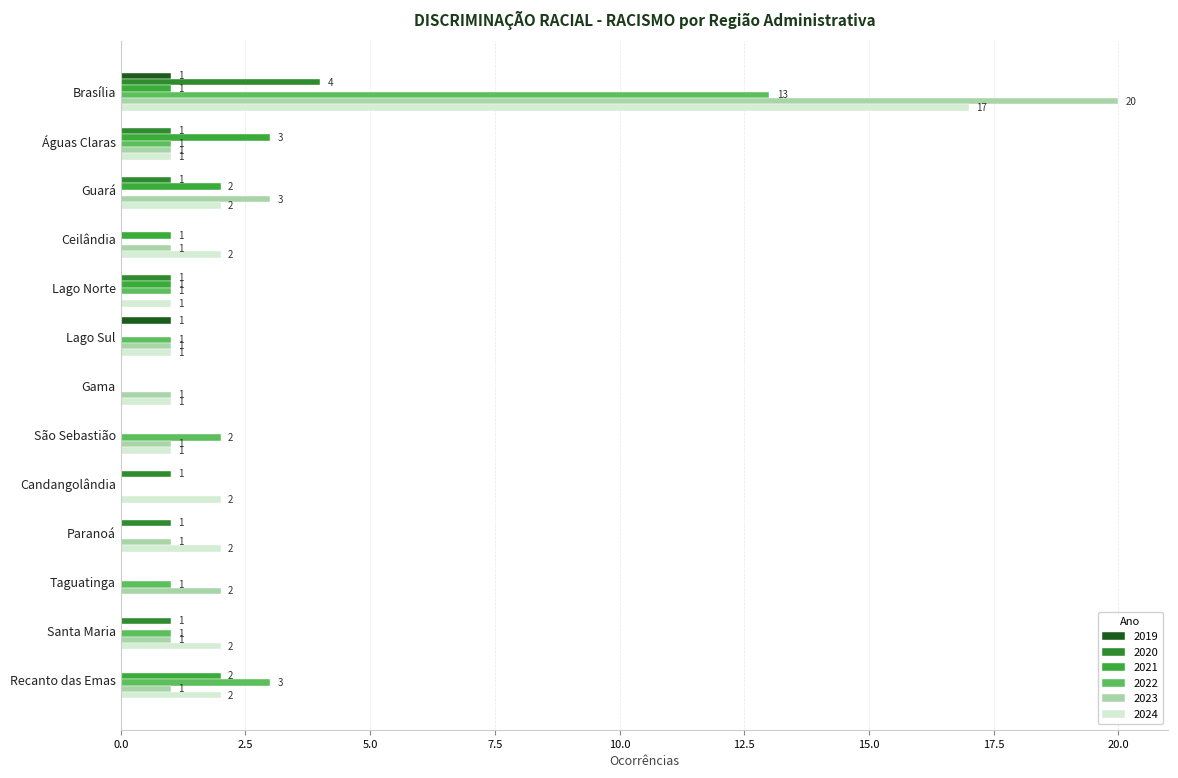

Which series has the largest total across all categories?

2024